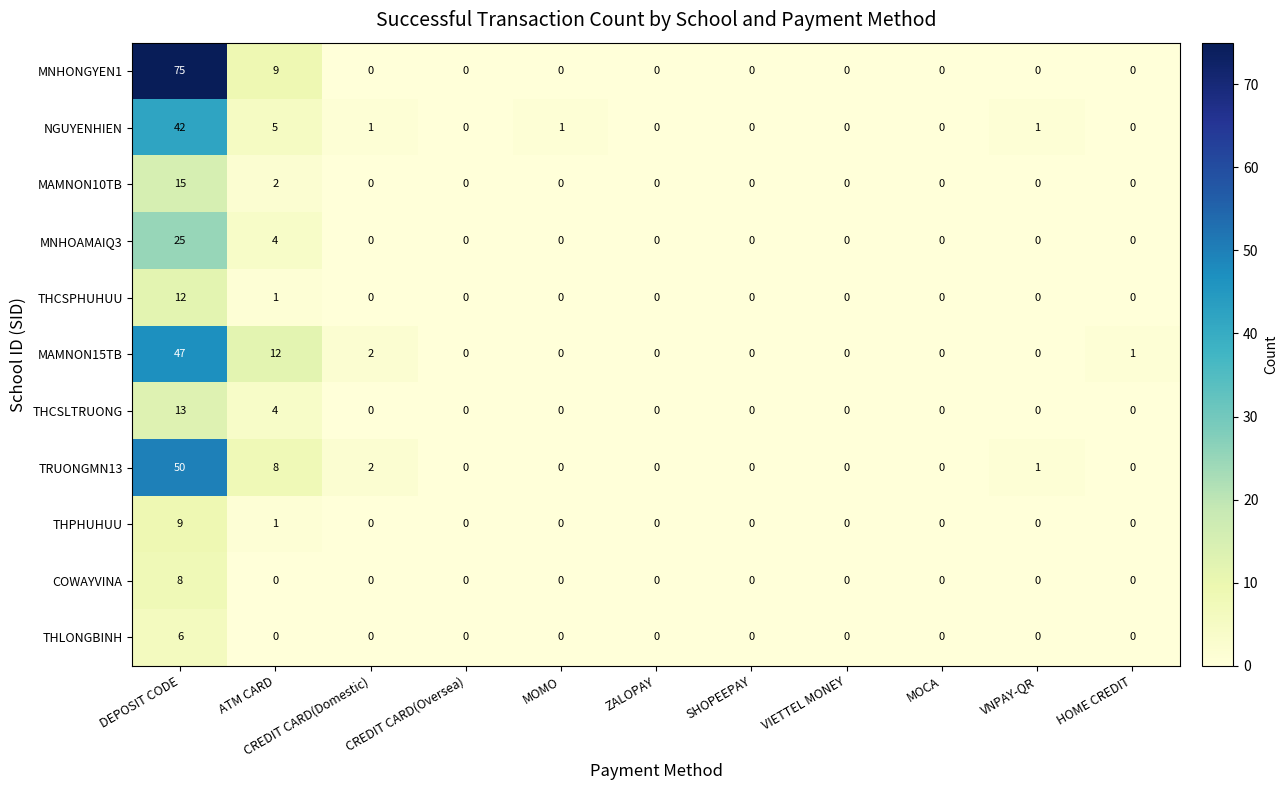

Between CREDIT CARD(Oversea) and MOMO, which series saw the biggest shift?

NGUYENHIEN